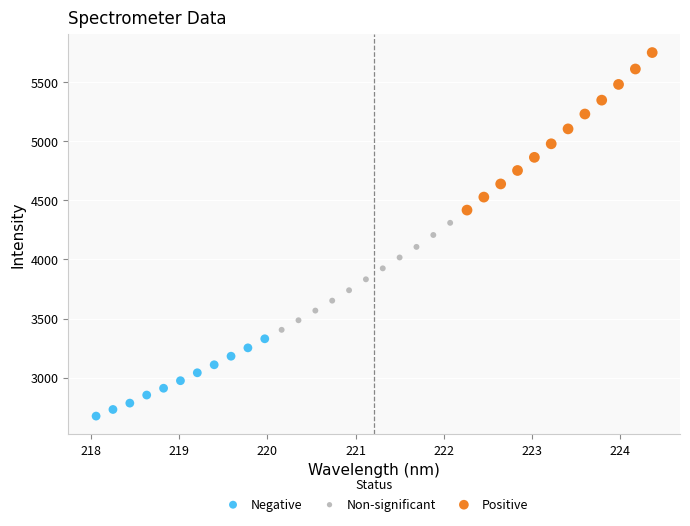

Which series reaches the maximum Y coordinate?

Positive